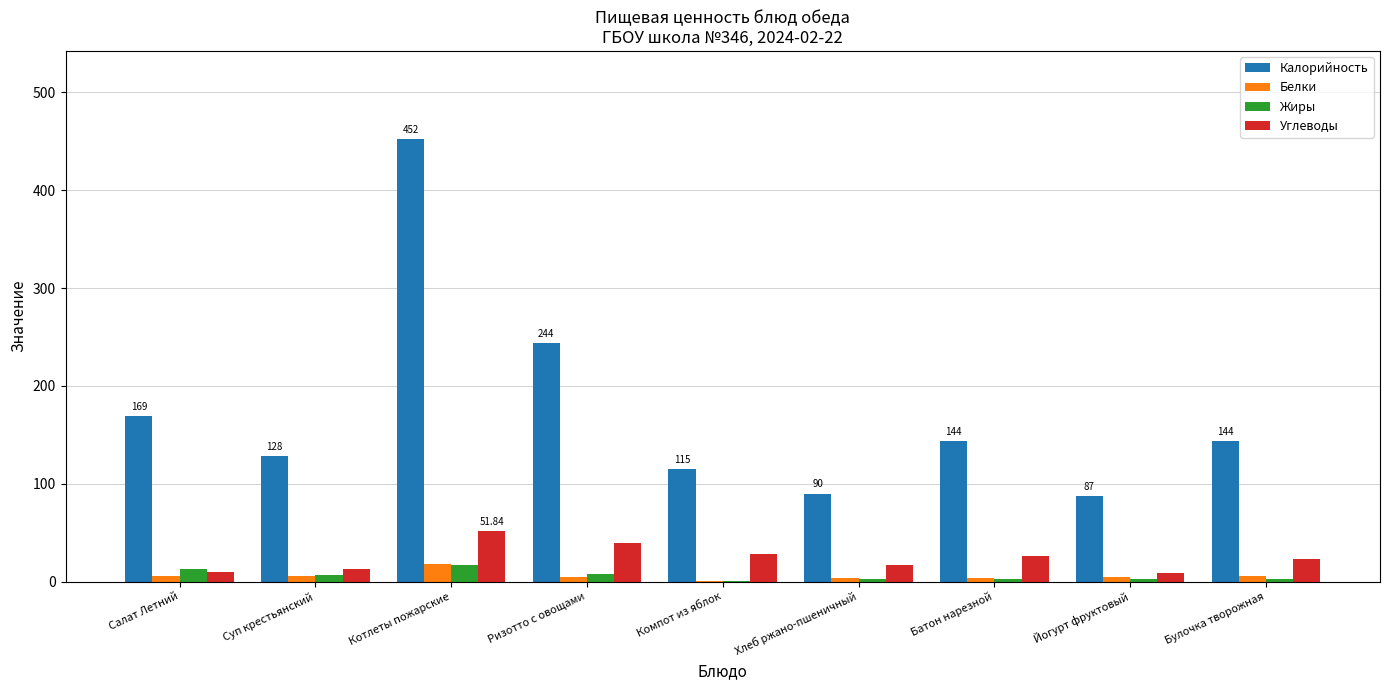

What is the sum of all Белки values?

52.8